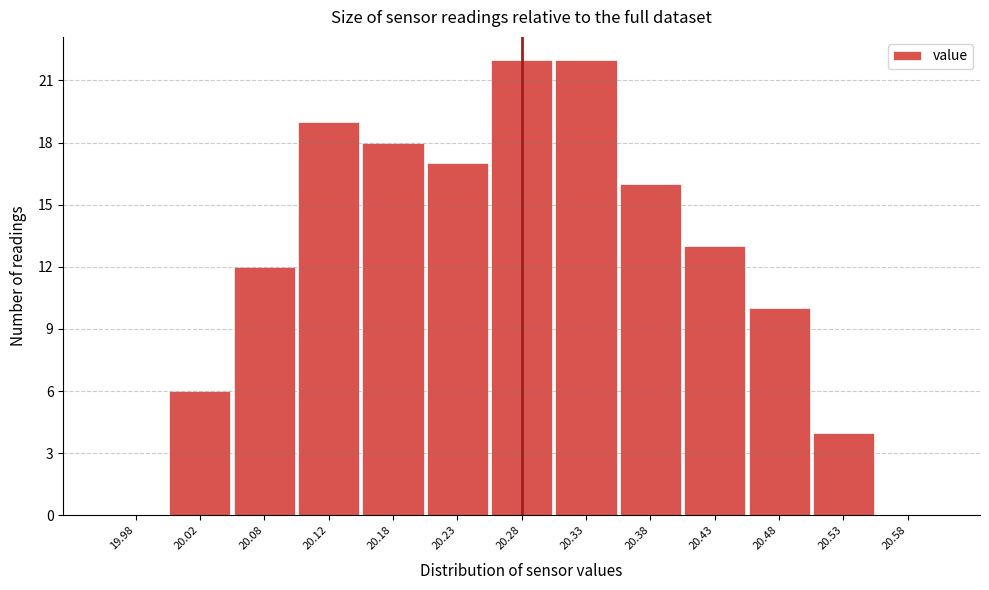

Reading left to right, transcribe this chart: for each bar, give the range it covers on the x-axis and its height. The values are not printed on the chart, so give them approximately, as read against the axis.

19.95 to 20.00: 0
20.00 to 20.05: 6
20.05 to 20.10: 12
20.10 to 20.15: 19
20.15 to 20.20: 18
20.20 to 20.25: 17
20.25 to 20.30: 22
20.30 to 20.35: 22
20.35 to 20.40: 16
20.40 to 20.45: 13
20.45 to 20.50: 10
20.50 to 20.55: 4
20.55 to 20.60: 0